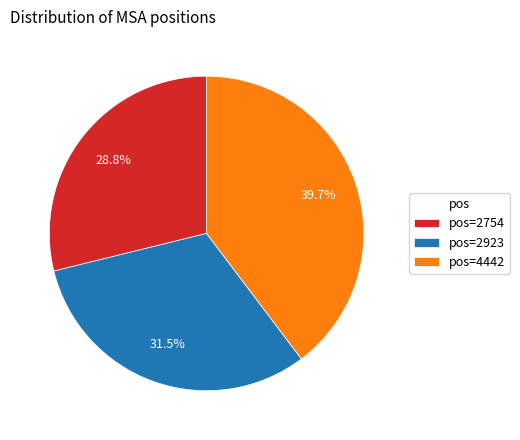

Does pos=2754 represent more than half of the total?

No